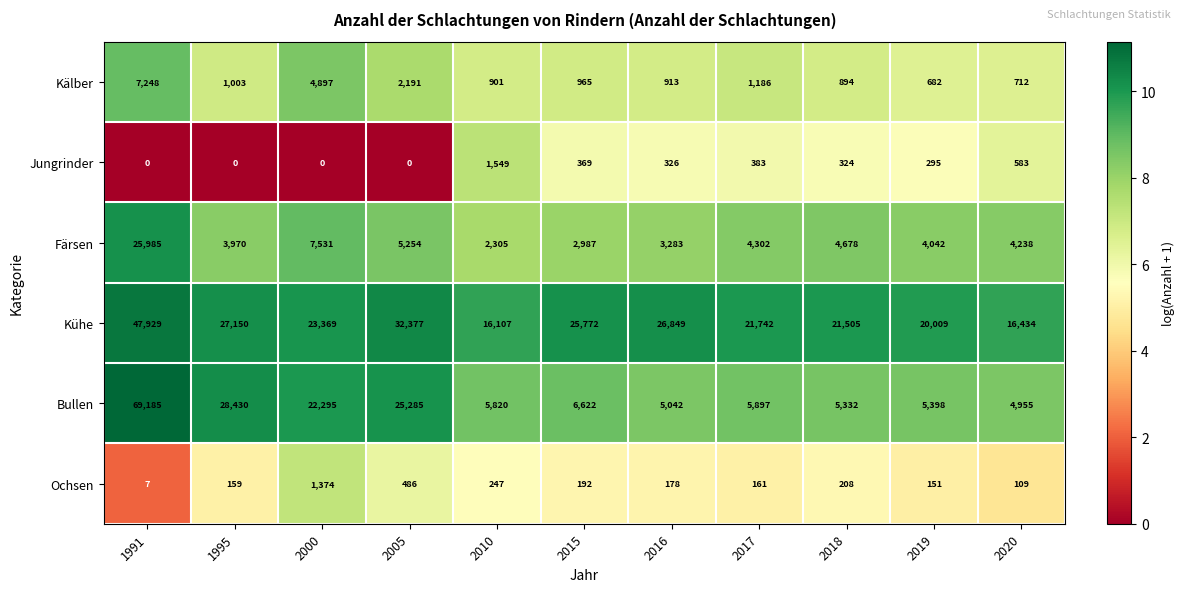

Is it true that Ochsen equals 1915 at 2000?

False